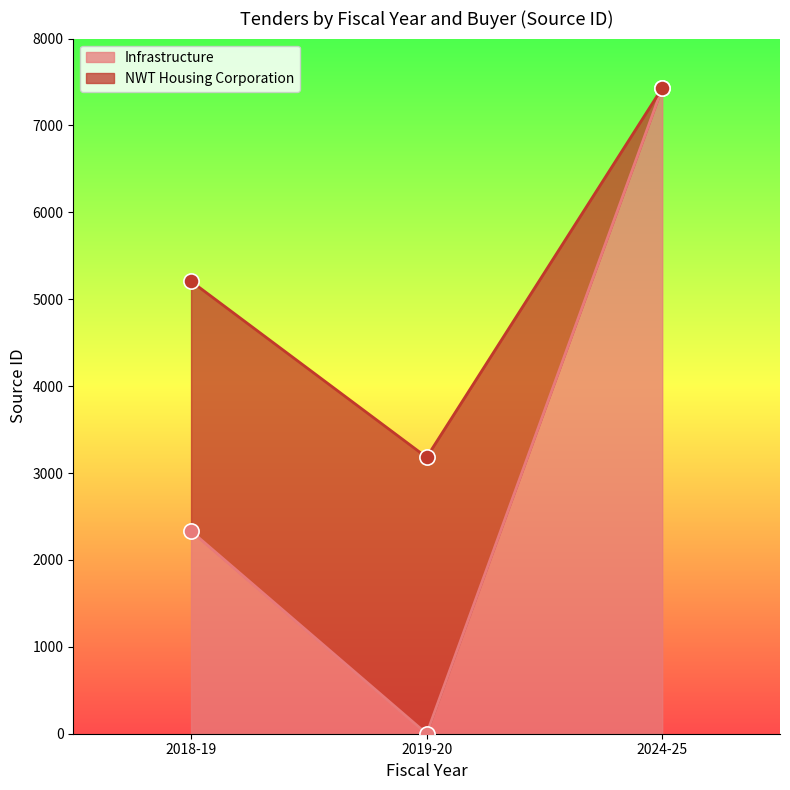

Which series contains the lowest Y value?

Infrastructure